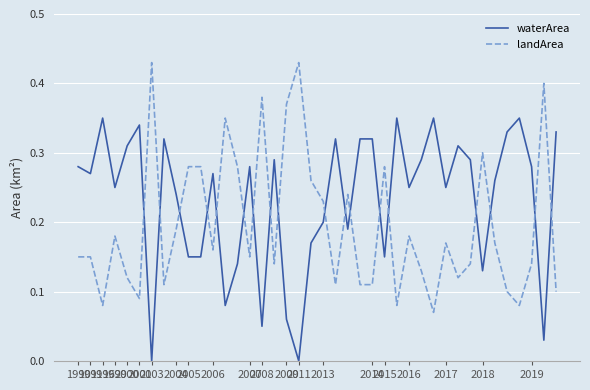

True or false: waterArea and landArea intersect in this chart.

True